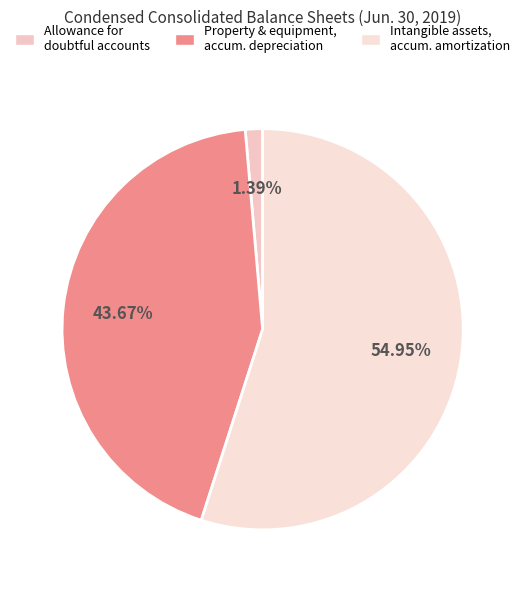

Count the number of slices in the pie.

3